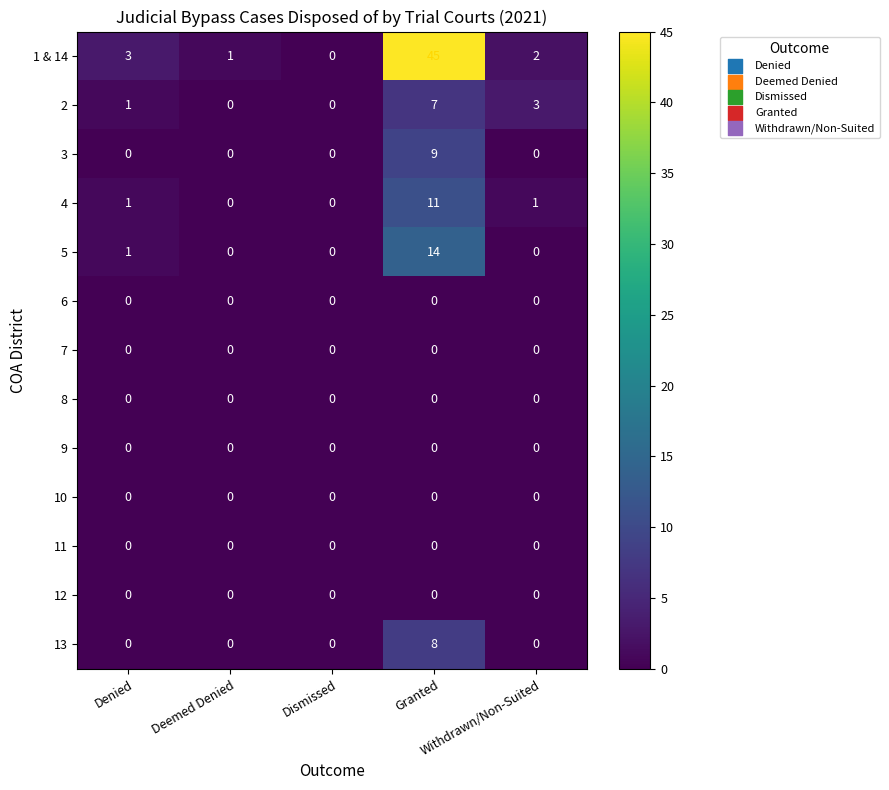

Which series has the largest total across all categories?

1 & 14